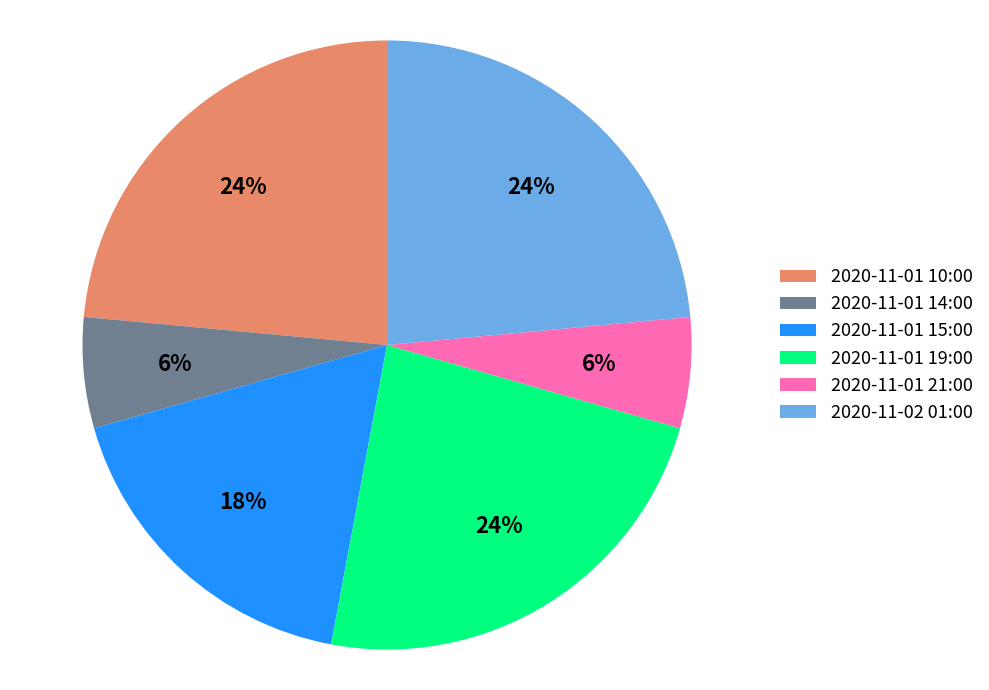

Is it true that 2020-11-01 15:00 is 18% of the pie?

True